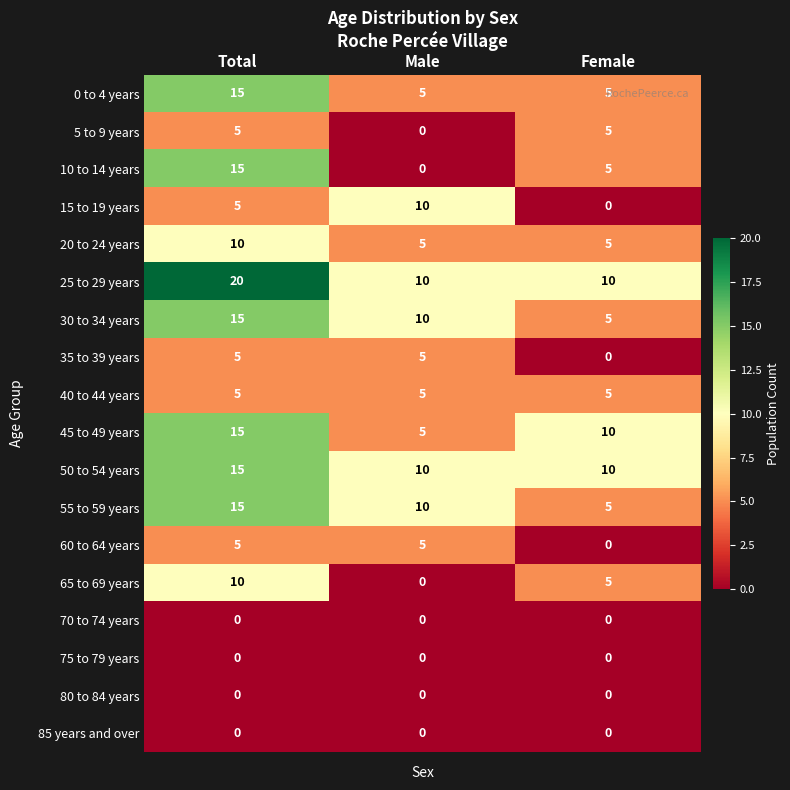

What is the difference between the maximum and second lowest values in the 10 to 14 years series?

10